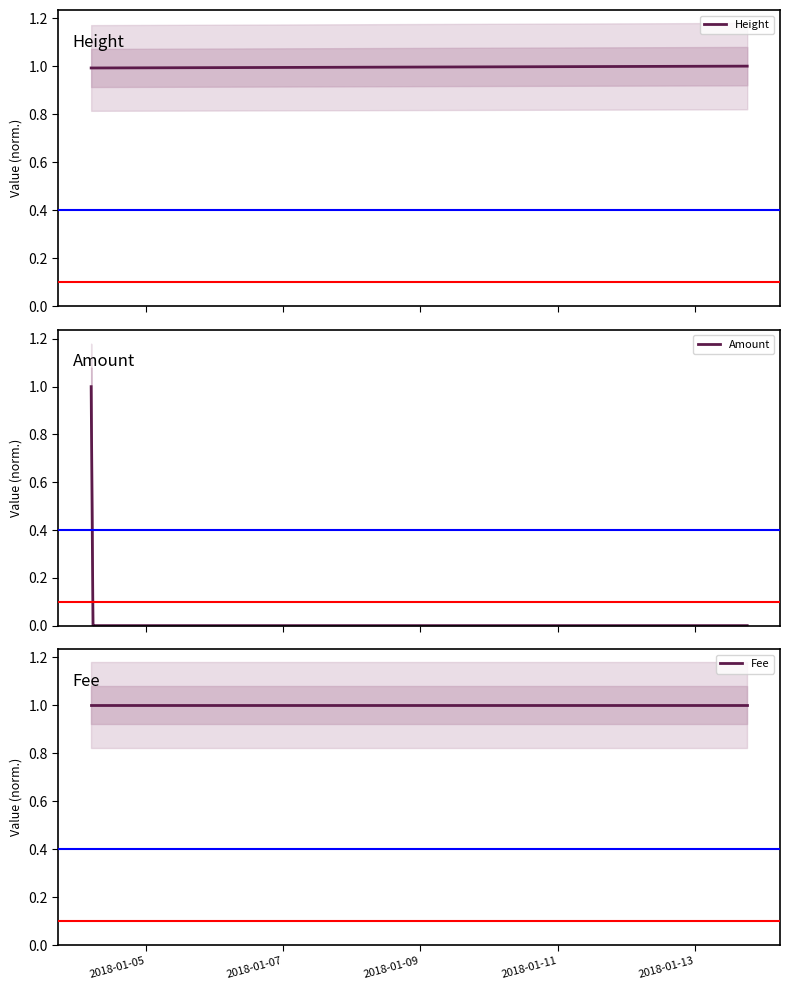

What is the highest value of the Amount series?

1